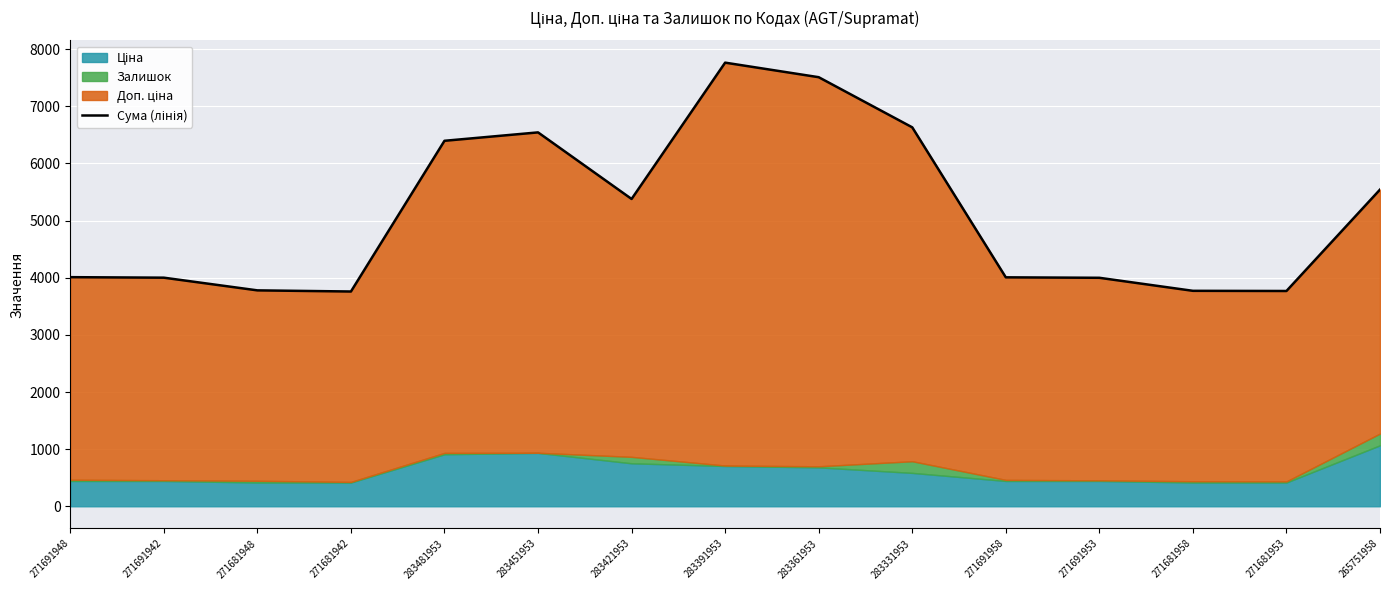

What is the change in value from 271681958 to 265751958?

+1771.7